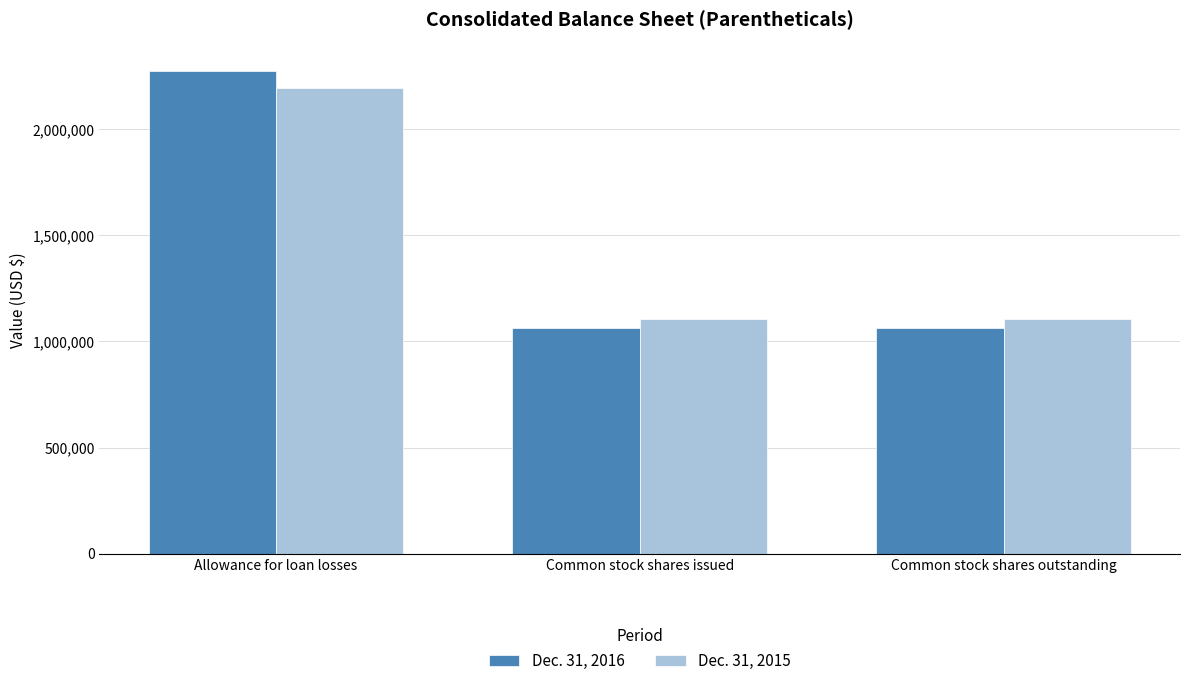

How many bars are there in each group?

2